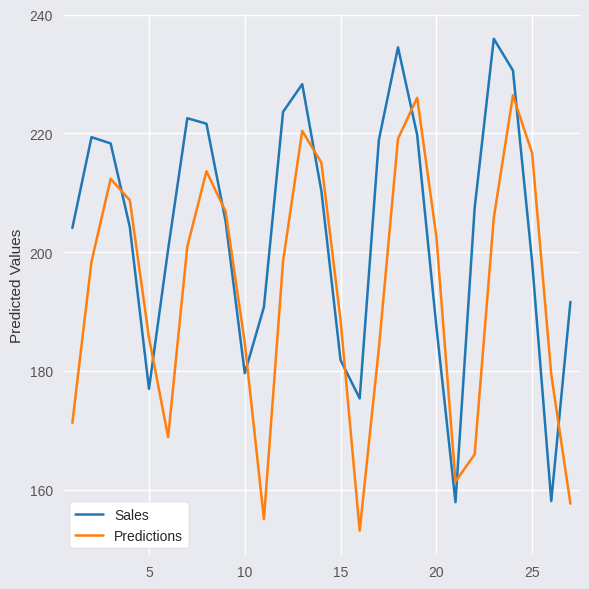

Which series has the widest spread of values?

Sales